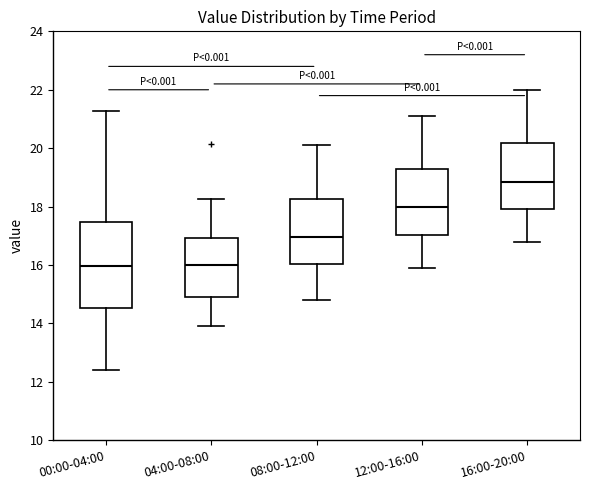

Reading left to right, transcribe this box plot: for each box, give where its median line is, the range the box spans, and where its two whiskers end, as read against the y-axis. The values are not printed on the chart, so give them approximately, as read against the axis.

00:00-04:00: median 16.0, box 14.6 to 17.4, whiskers 12.4 to 21.2
04:00-08:00: median 16.0, box 15.0 to 17.0, whiskers 14.0 to 18.2
08:00-12:00: median 17.0, box 16.0 to 18.2, whiskers 14.8 to 20.2
12:00-16:00: median 18.0, box 17.0 to 19.2, whiskers 16.0 to 21.2
16:00-20:00: median 18.8, box 18.0 to 20.2, whiskers 16.8 to 22.0